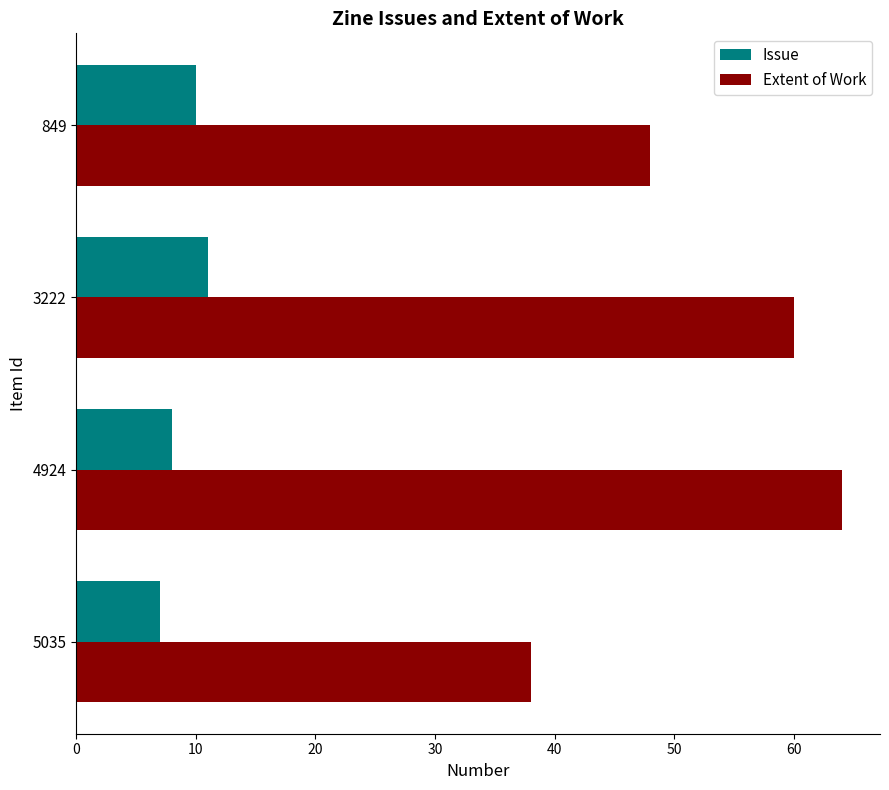

List the series in order of their overall mean, highest first.

Extent of Work, Issue